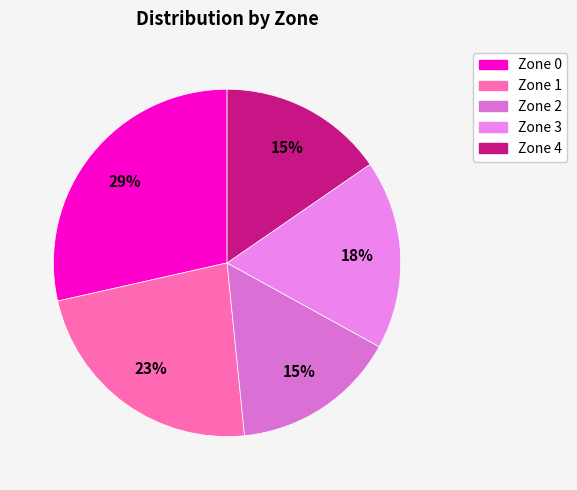

Does any single category account for the majority?

No